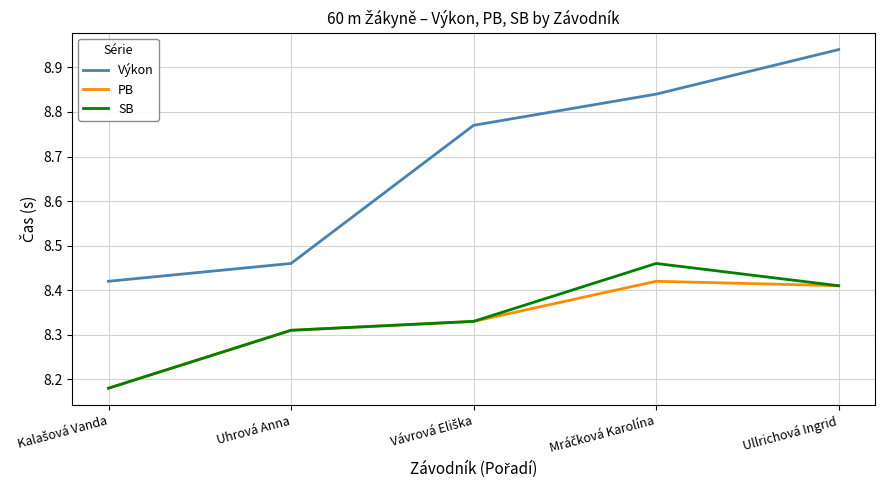

List the series in order of their peak value, highest first.

Výkon, SB, PB